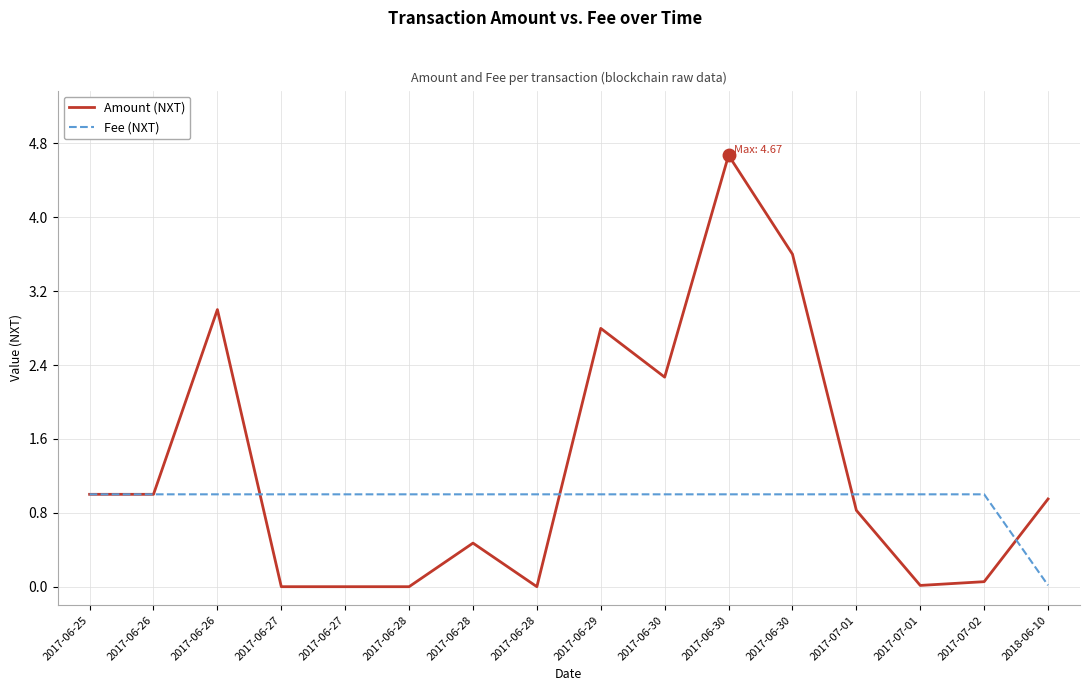

How many interior local valleys does the Amount (NXT) series have?

3